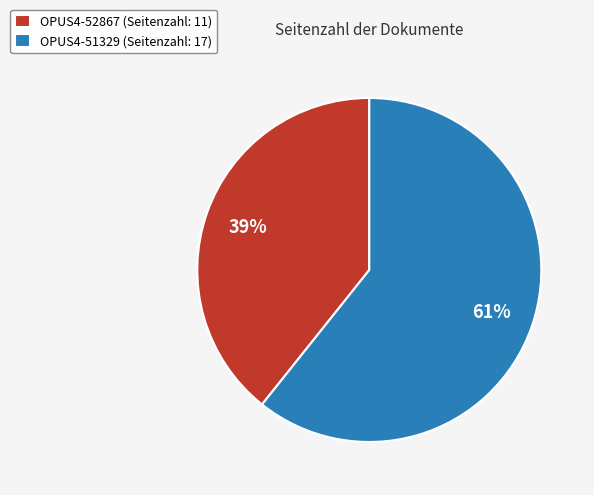

To the nearest percent, what is the combined percentage of OPUS4-51329 and OPUS4-52867?

100%